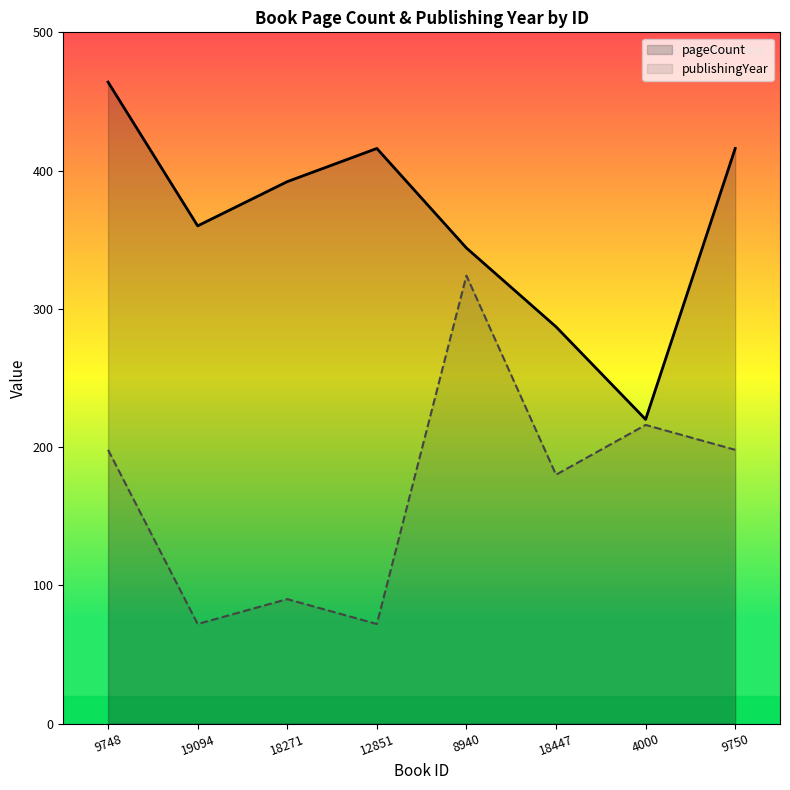

How many data points in pageCount are above 392?

3